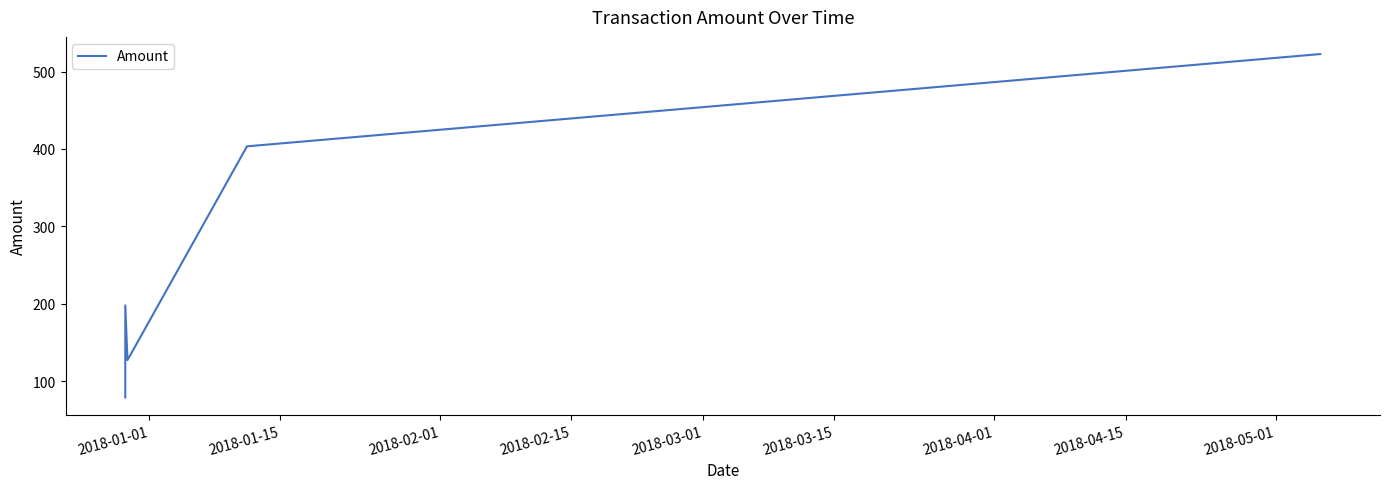

What is the smallest value displayed?

79.1